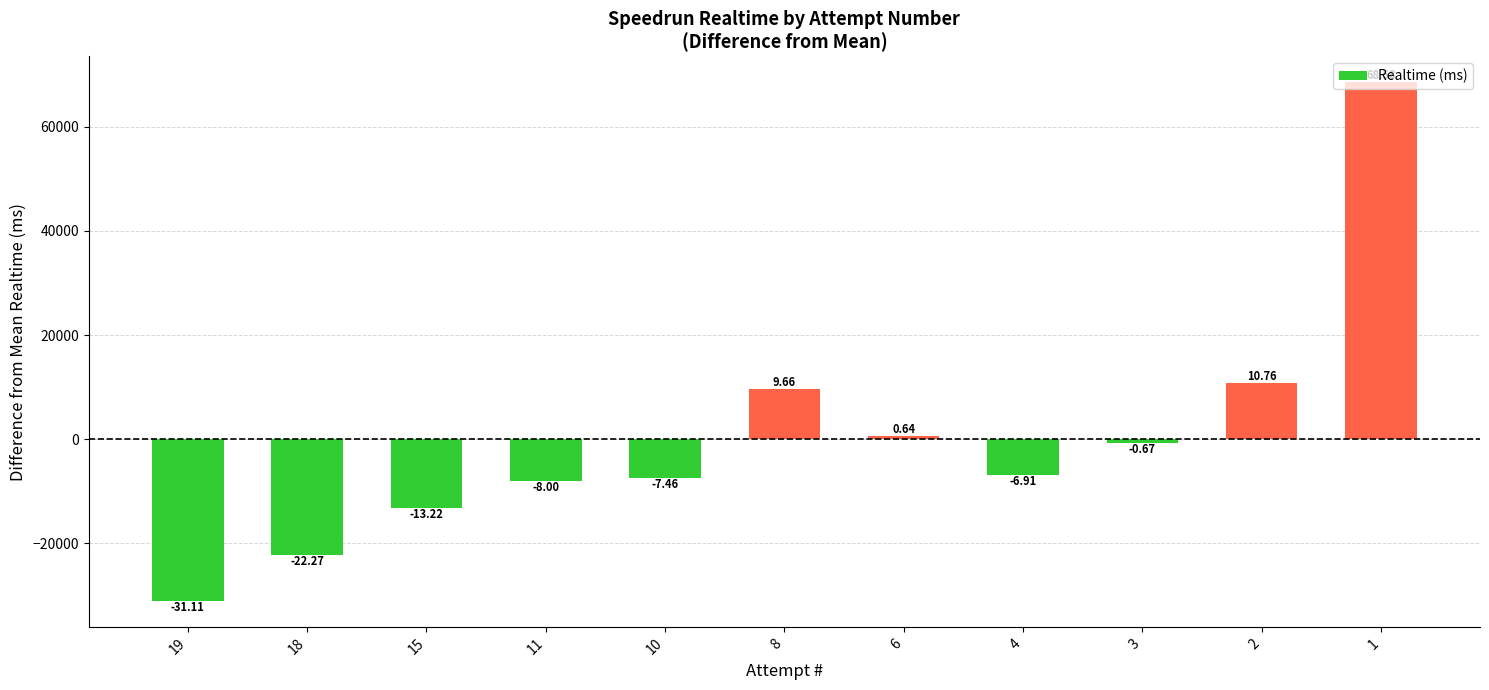

How many bars are there in total?

11